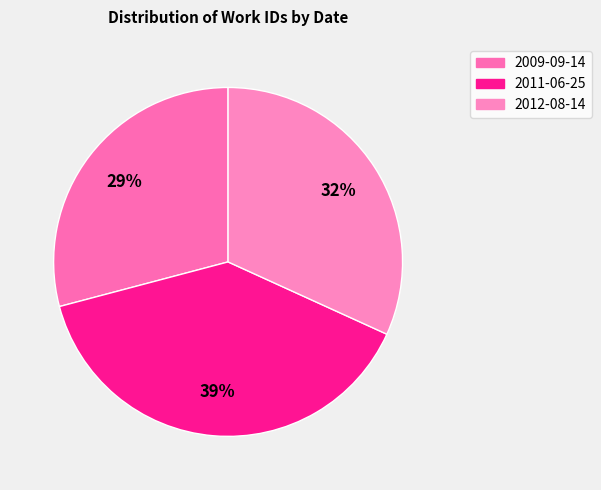

How much of the chart is everything except 2012-08-14?

68.2%